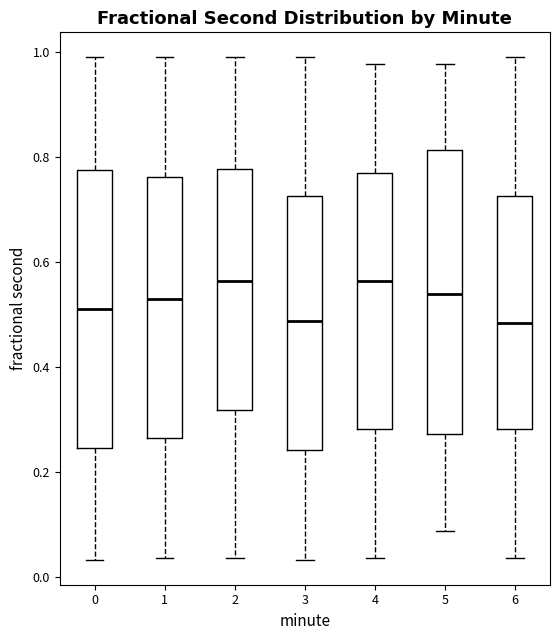

Where does the upper whisker of the box at x = 5 end on the y-axis? The values are not printed on the chart, so give them approximately, as read against the axis.

0.98